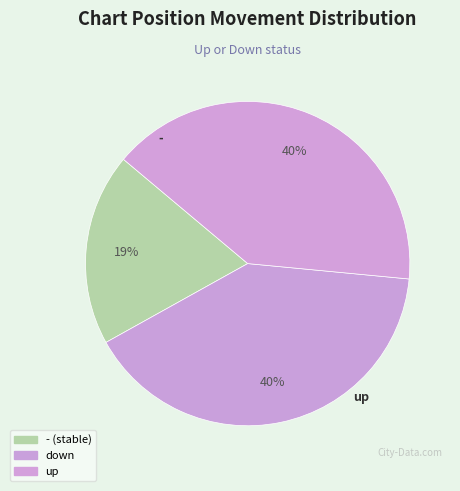

What is the largest slice in the pie chart?

down